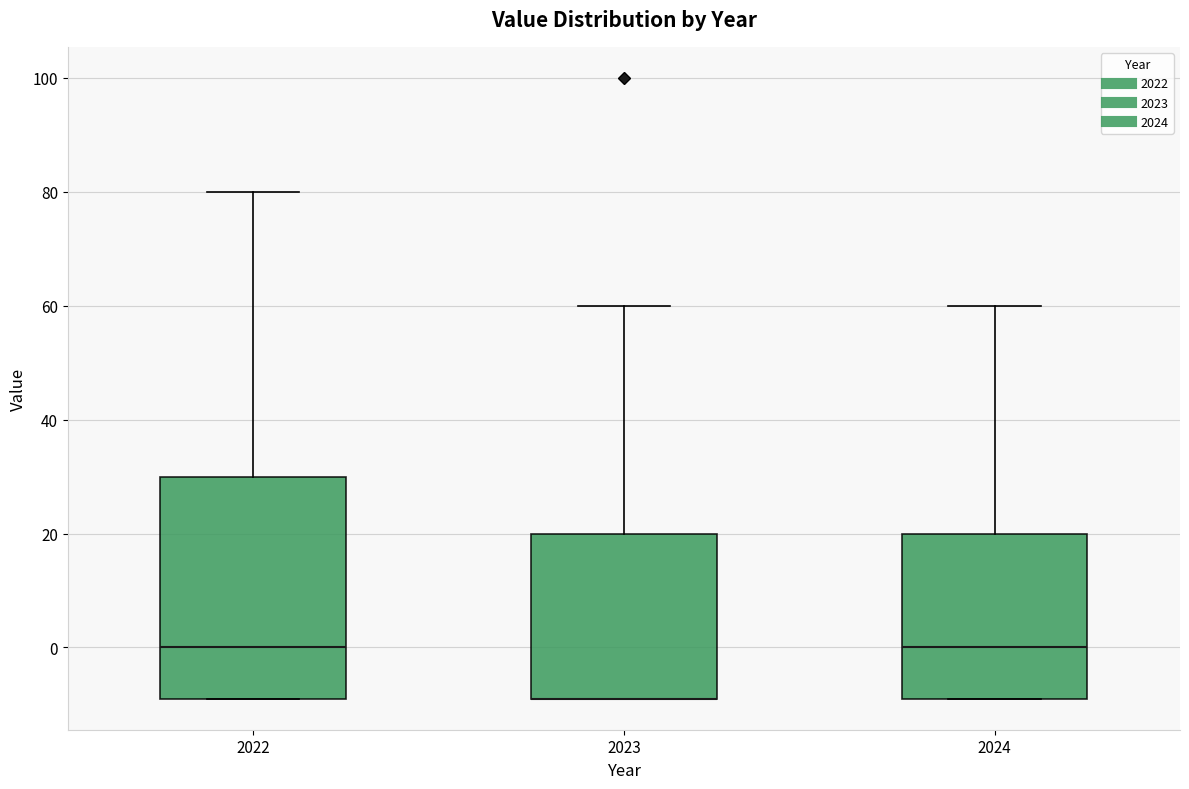

Comparing the boxes themselves (not the whiskers), which one is the tallest?

2022